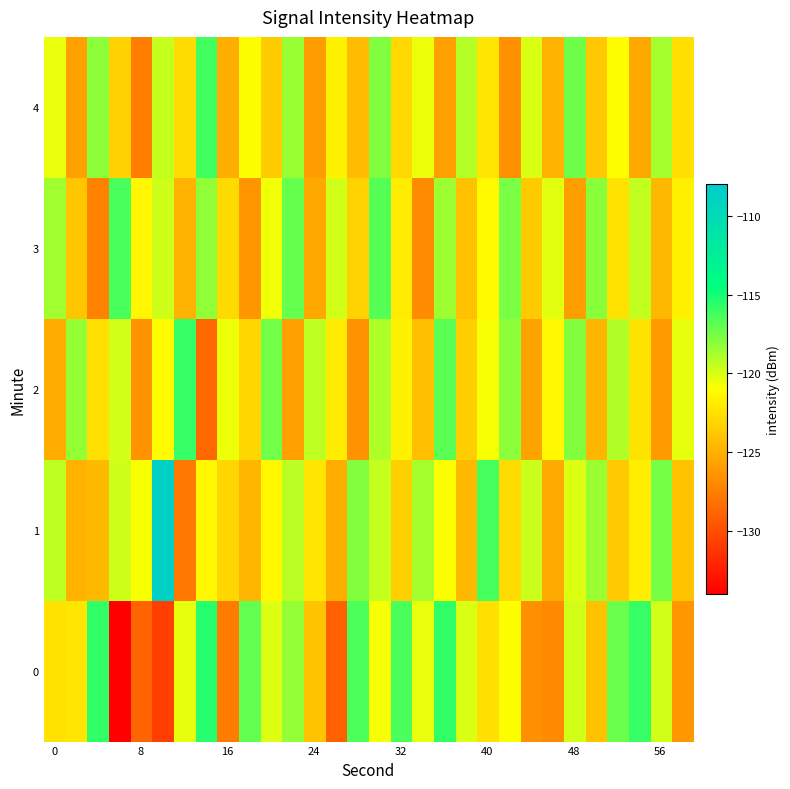

Reading left to right, what are all the values shown in this chart?

0: -122.5	-122.2	-115.8	-134.0	-128.8	-130.8	-120.4	-115.5	-127.7	-117.0	-120.1	-118.3	-124.0	-128.9	-116.5	-120.9	-116.4	-120.4	-115.8	-120.0	-122.6	-120.9	-126.6	-127.0	-119.8	-124.1	-117.2	-115.8	-119.8	-126.3
1: -119.3	-124.9	-124.5	-119.7	-120.8	-108.7	-127.8	-121.4	-123.1	-124.7	-121.5	-119.2	-122.3	-125.1	-117.8	-119.5	-123.4	-118.7	-121.0	-124.5	-116.3	-122.8	-119.6	-125.3	-120.1	-118.4	-123.7	-121.9	-117.5	-124.0
2: -125.1	-118.3	-122.6	-119.8	-126.4	-121.2	-115.9	-128.7	-120.5	-123.1	-117.4	-125.8	-119.3	-122.0	-126.5	-118.9	-121.7	-124.3	-116.8	-123.5	-120.8	-118.1	-125.6	-121.4	-117.9	-124.7	-119.0	-122.4	-126.1	-120.3
3: -118.6	-123.9	-127.2	-116.4	-121.5	-119.7	-124.8	-118.2	-122.9	-126.3	-120.6	-117.1	-125.4	-119.8	-123.2	-116.7	-122.0	-126.8	-118.5	-124.1	-121.3	-117.6	-123.7	-120.2	-125.9	-118.0	-122.5	-119.4	-124.6	-121.8
4: -120.4	-125.7	-118.1	-123.3	-127.6	-119.5	-122.8	-116.2	-125.1	-120.9	-123.6	-118.4	-126.0	-121.7	-124.4	-117.8	-123.0	-120.5	-125.8	-119.1	-122.3	-126.6	-120.0	-124.9	-117.3	-123.8	-121.1	-125.4	-118.7	-122.6